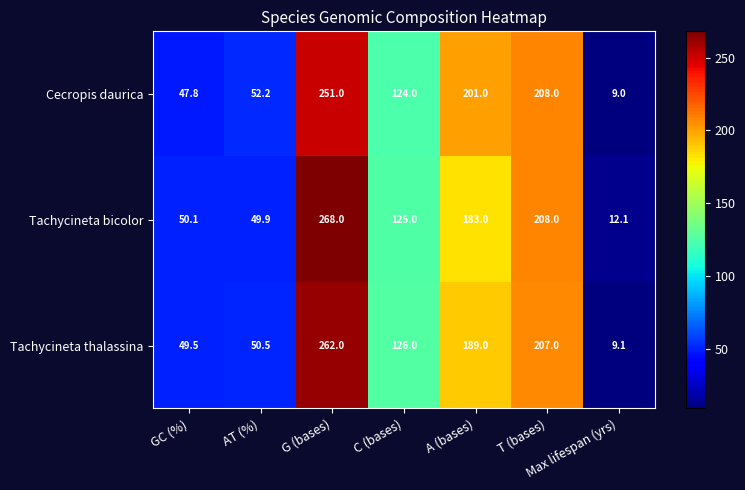

Where does the Tachycineta thalassina series first go above 126?

G (bases)